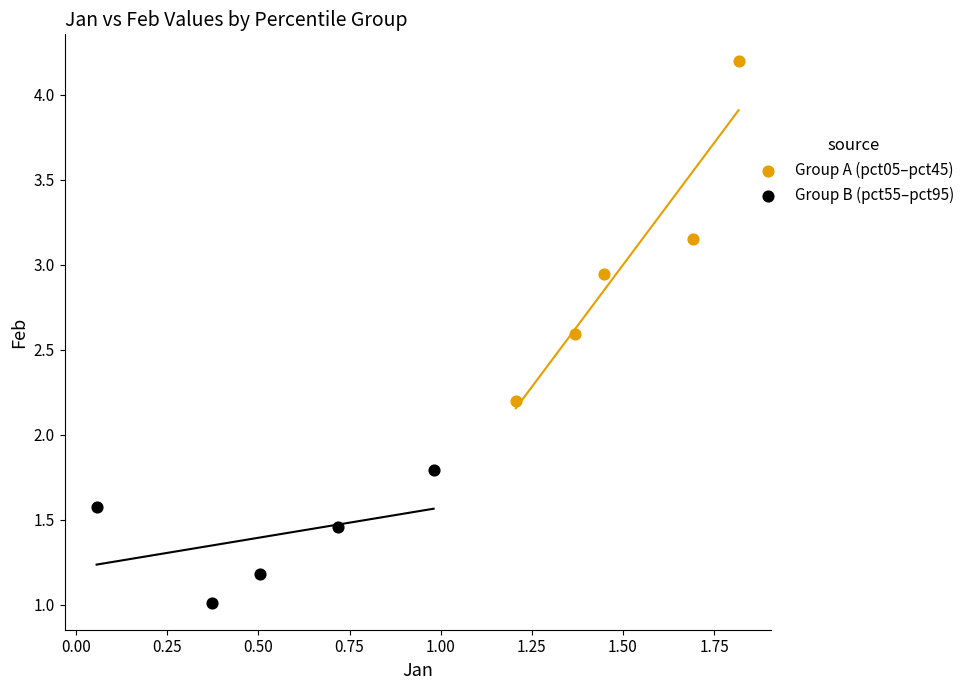

What are all the series names shown in the legend?

Group A (pct05–pct45), Group B (pct55–pct95)